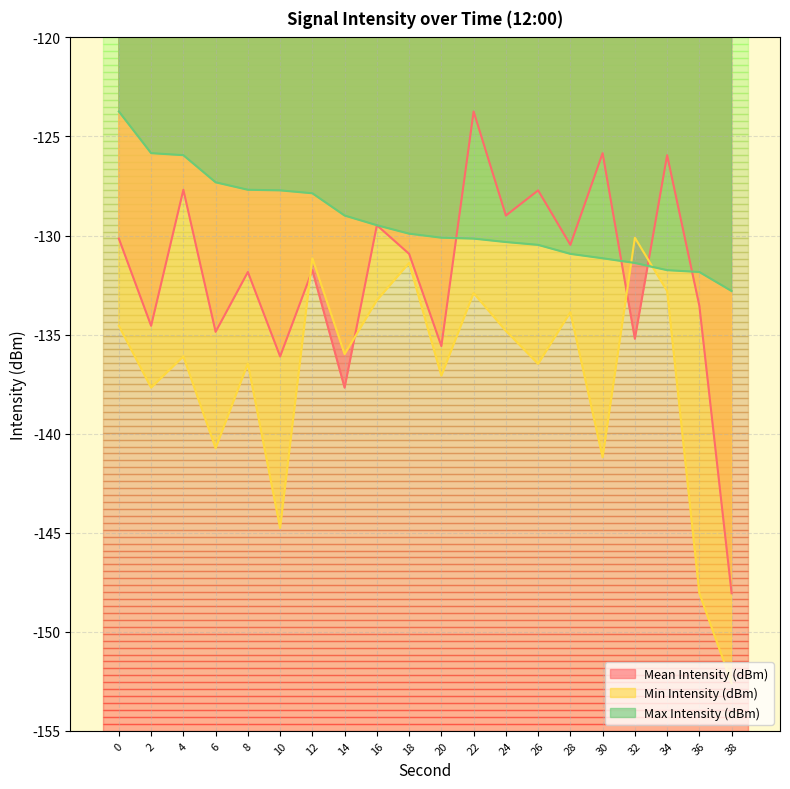

How many times do Mean Intensity (dBm) and Min Intensity (dBm) cross each other?

4